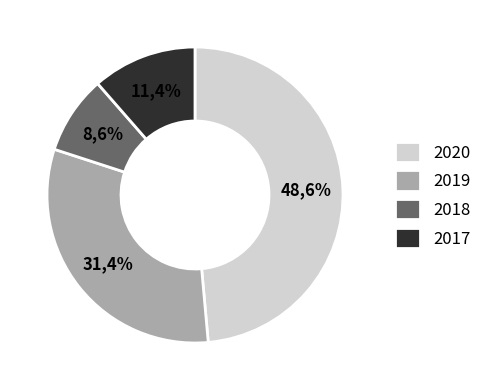

How many segments does this pie chart have?

4